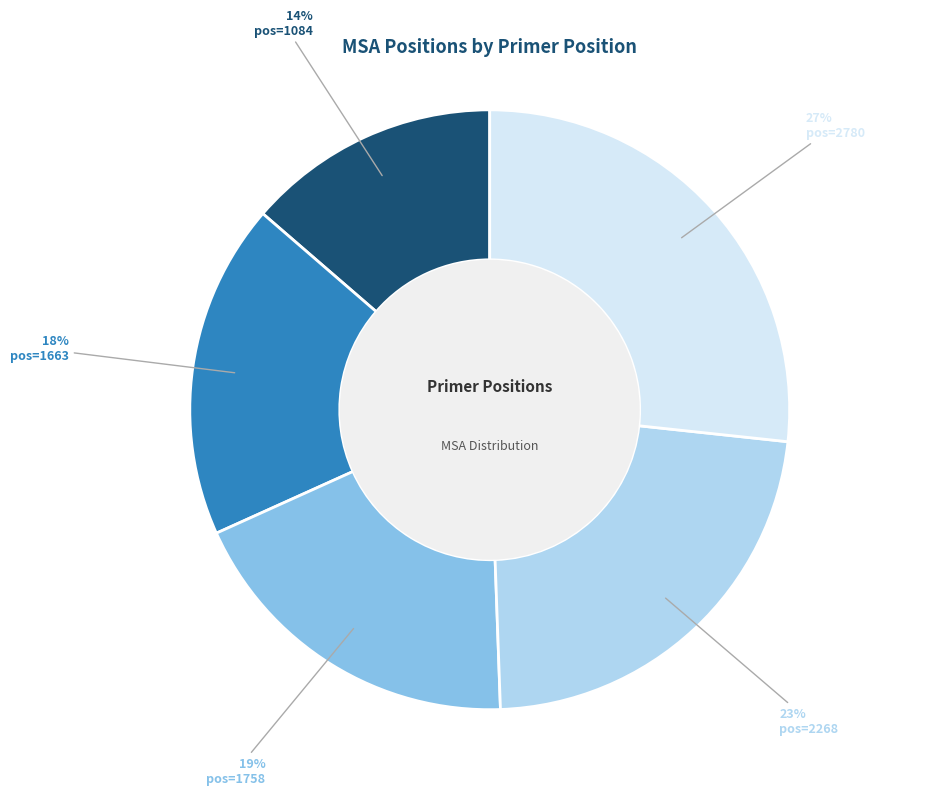

Is there a majority slice in this chart?

No